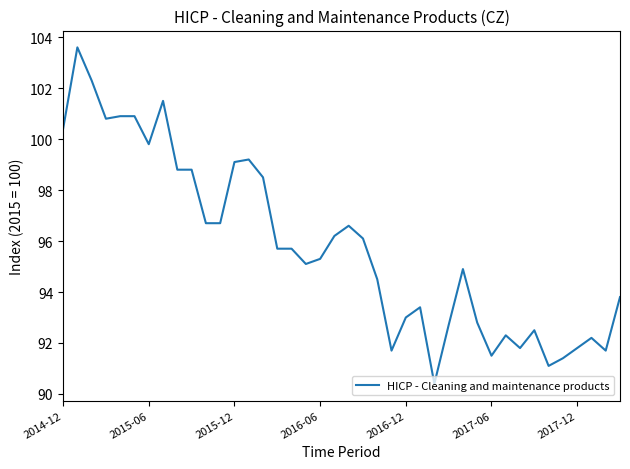

What is the smallest value displayed?

90.4